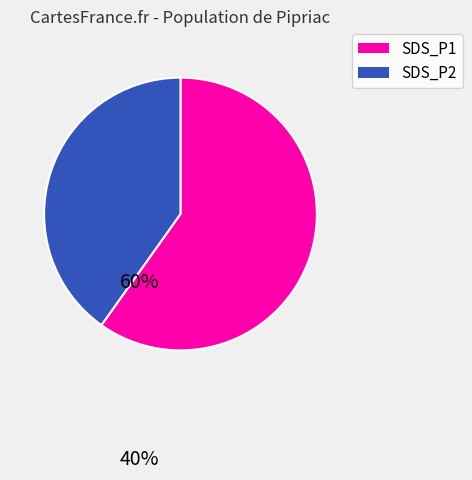

Is there any slice that represents more than half of the pie?

Yes